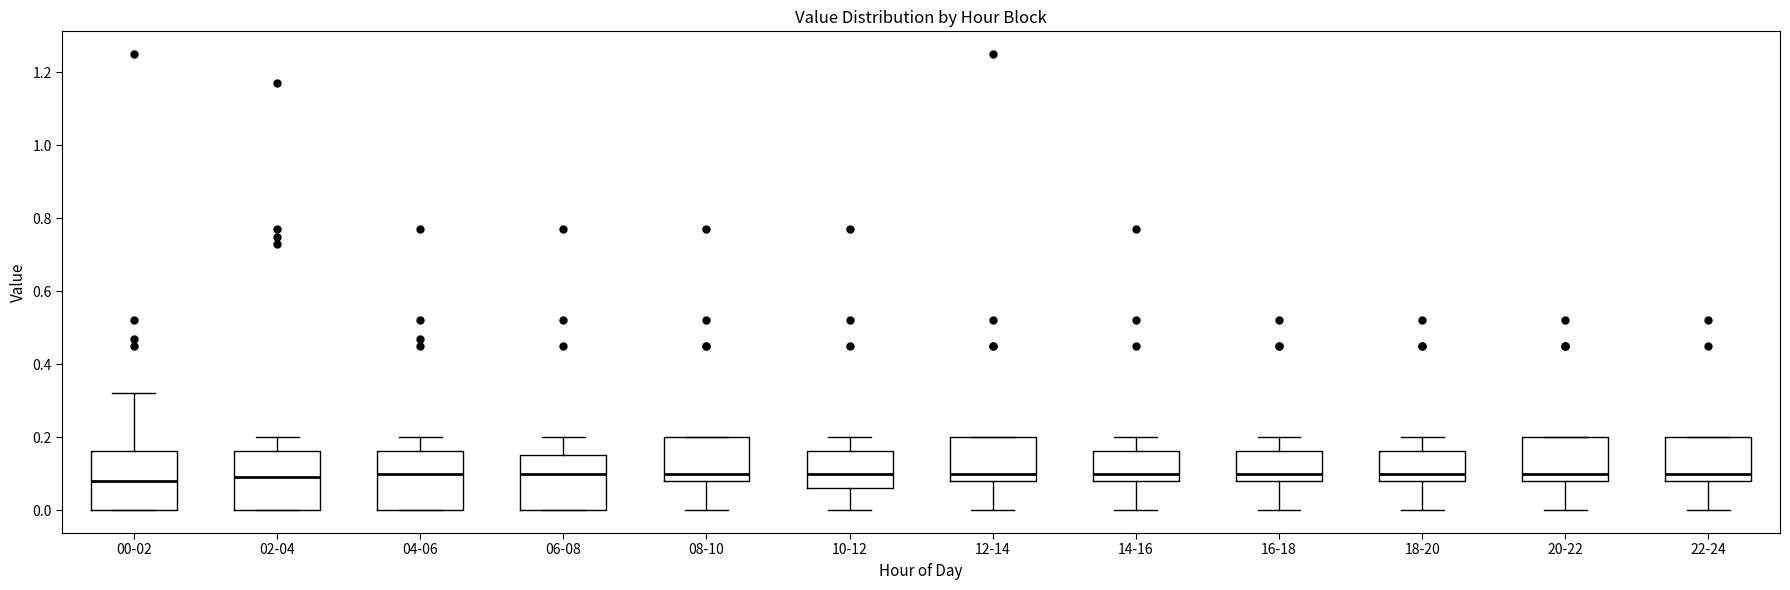

Where does the lower whisker of the box for 18-20 end on the y-axis? The values are not printed on the chart, so give them approximately, as read against the axis.

0.00